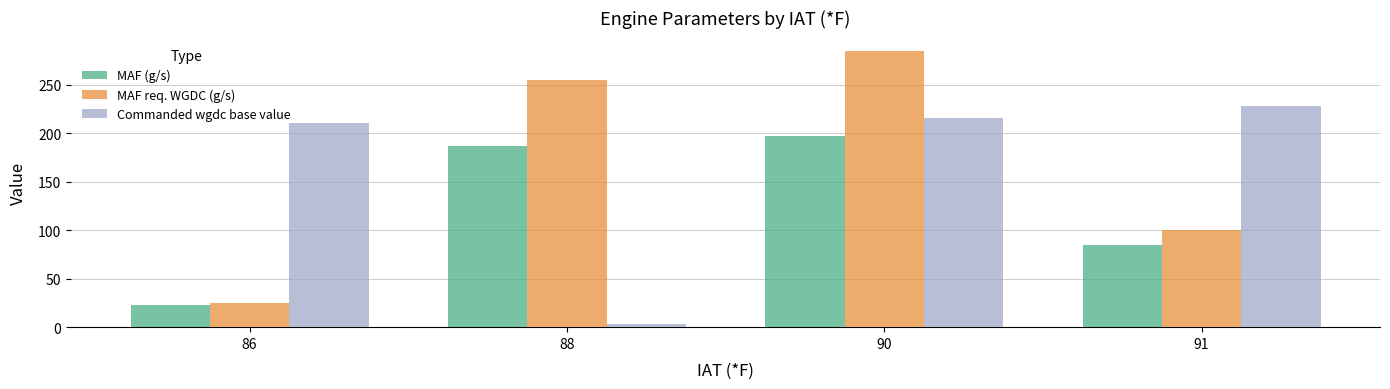

What is the minimum value shown in the chart?

3.0